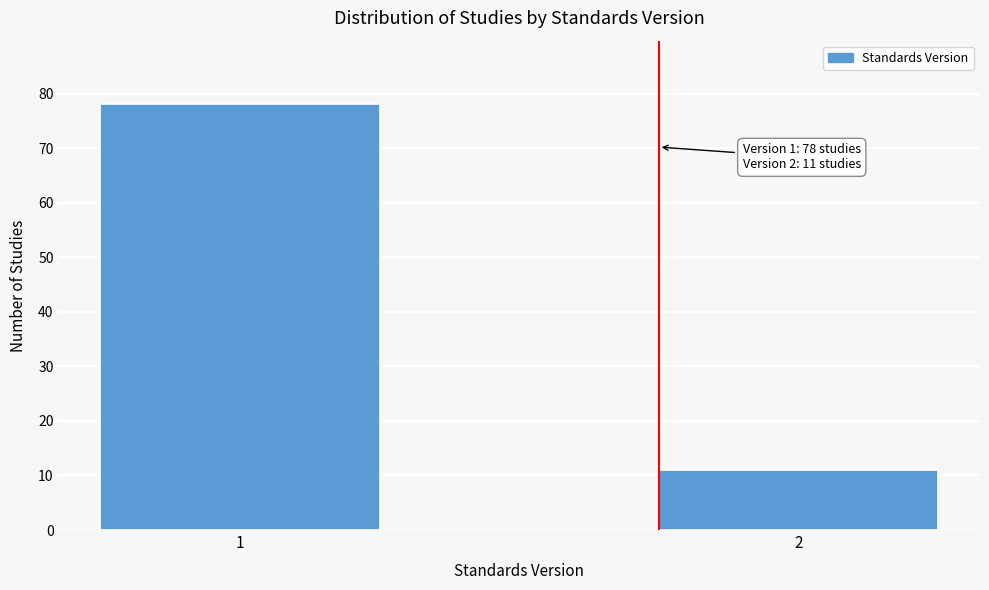

Reading left to right, list all the values displayed in this chart.

78	11